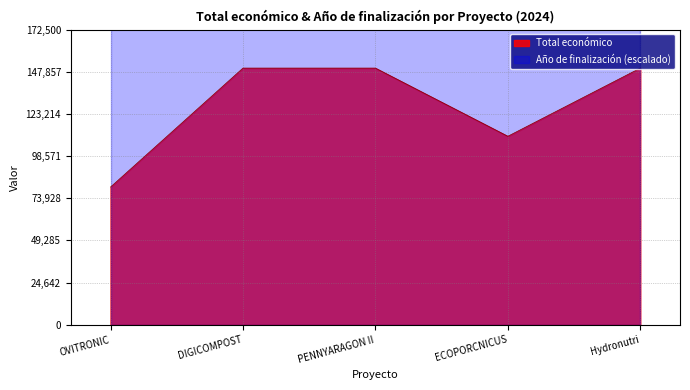

The chart shows a value of 80498 at OVITRONIC. True or false?

True